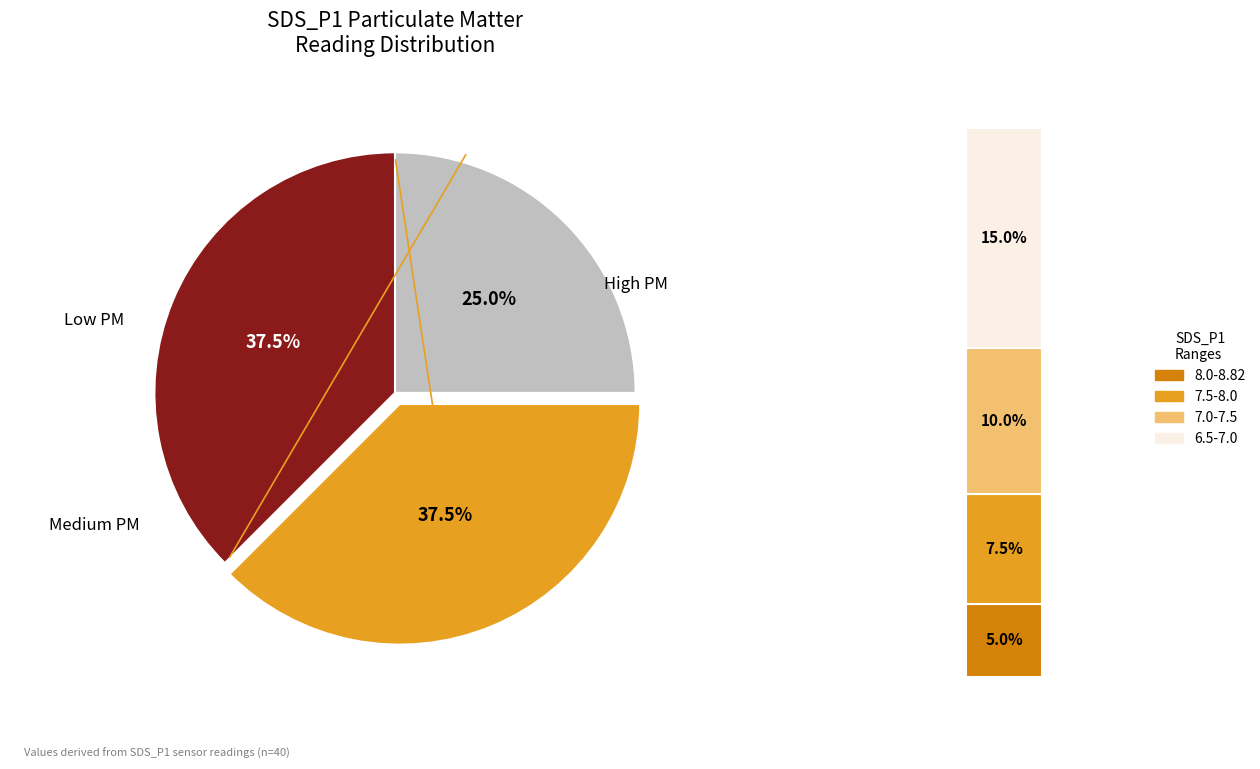

Is it true that BME280_pressure (avg) is 99% of the pie?

False